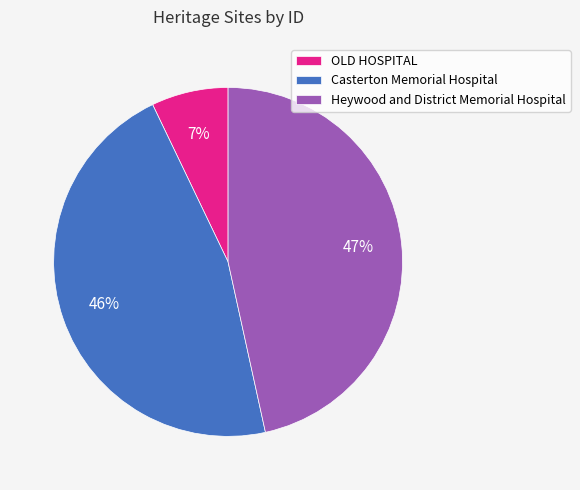

Does any single category account for the majority?

No